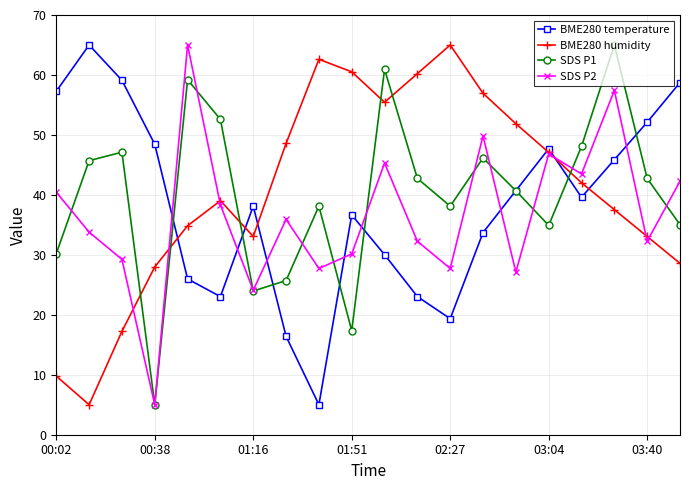

How many interior local peaks does the SDS P2 series have?

6